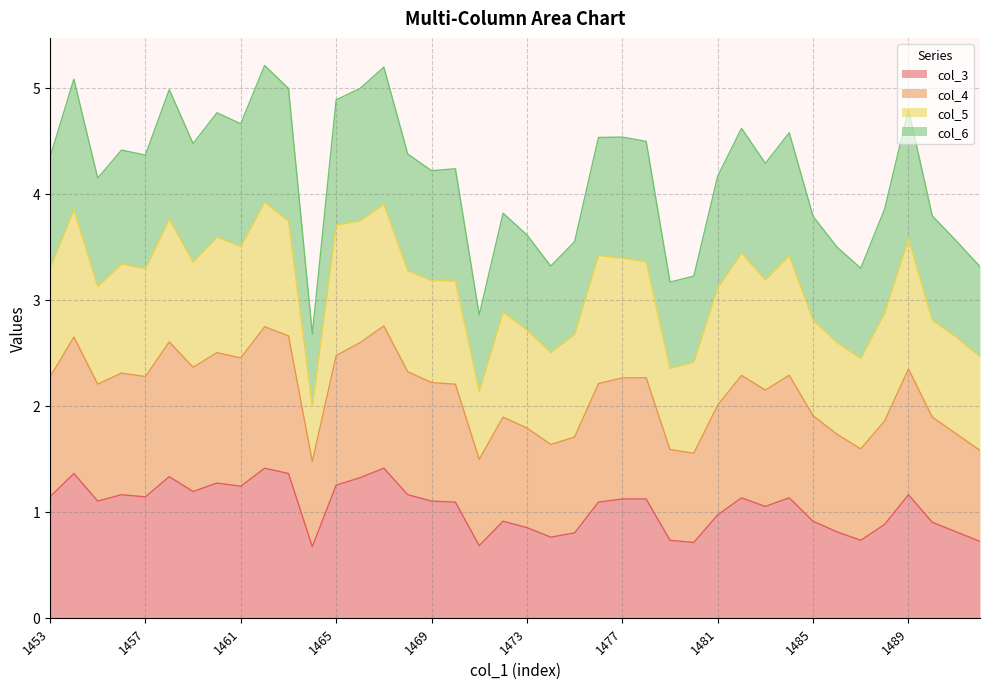

True or false: col_6 has a value of 2.9 at 1466.

False